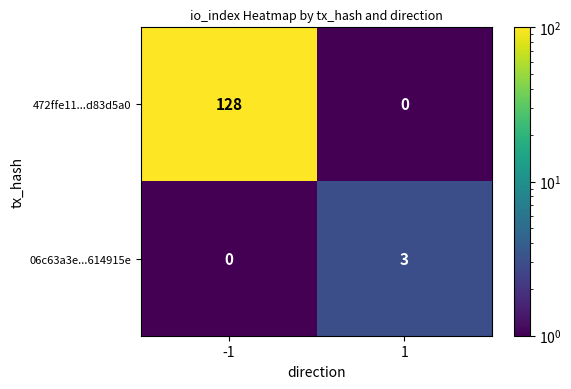

What is the total value across all series at -1?

128